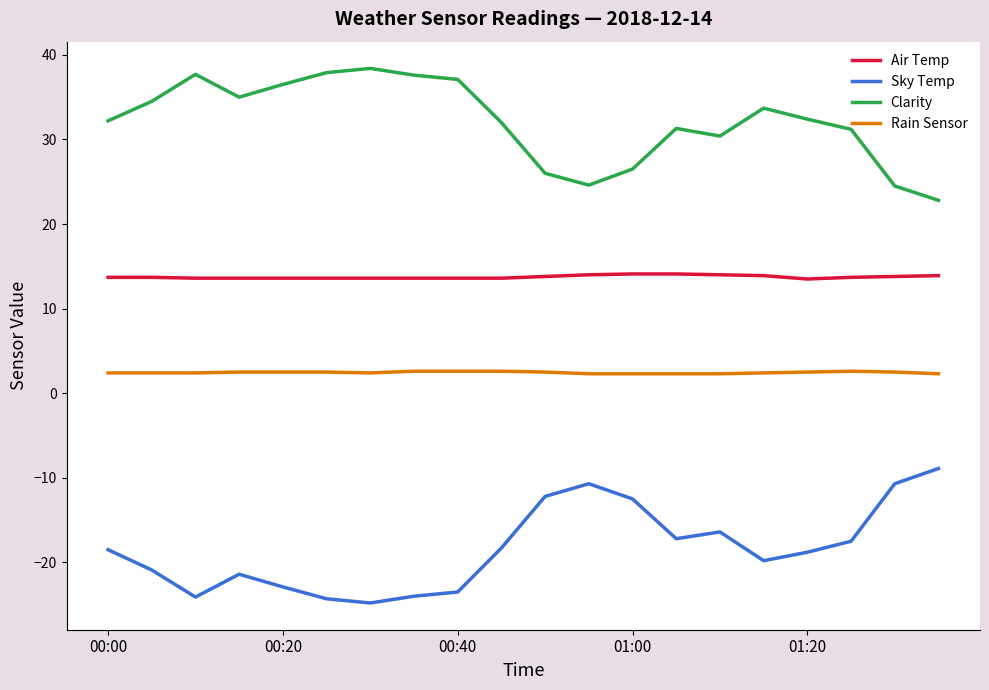

True or false: Clarity and Rain Sensor cross at least once.

False